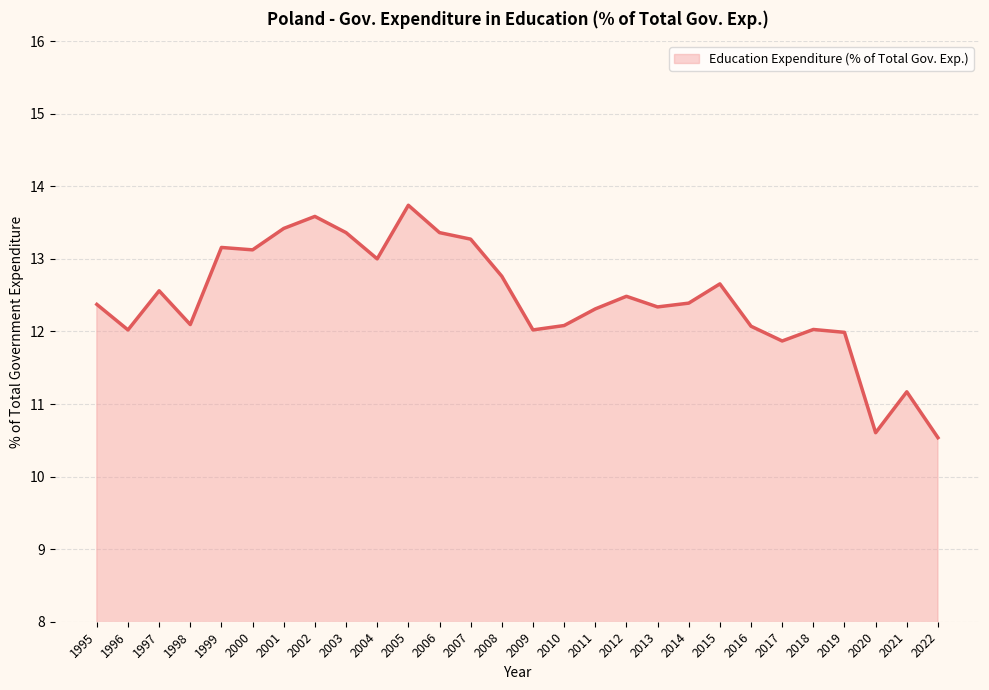

Where is the first local minimum?

1996